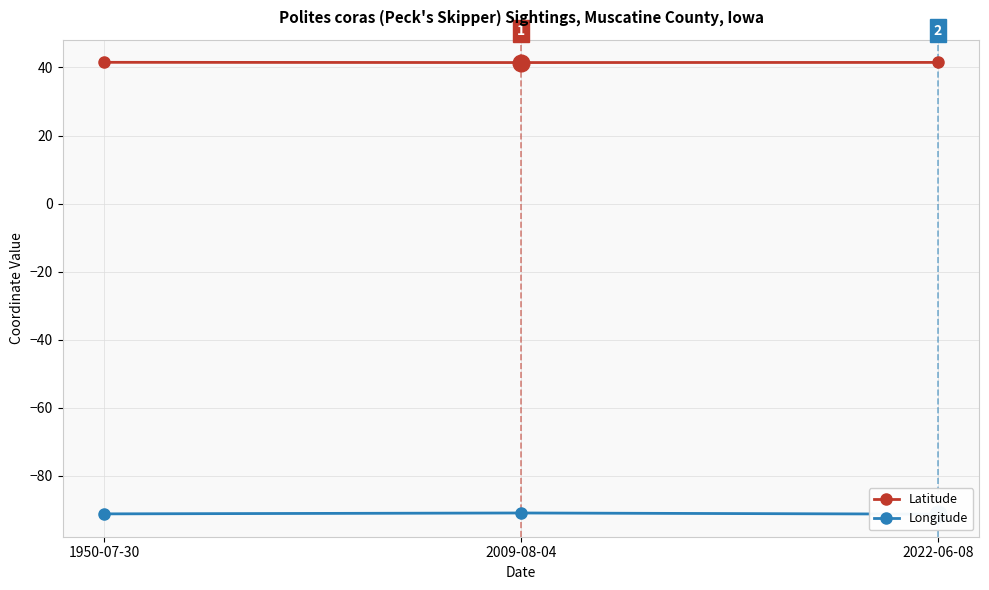

What is the difference between the Latitude values at 2009-08-04 and 1950-07-30?

0.1